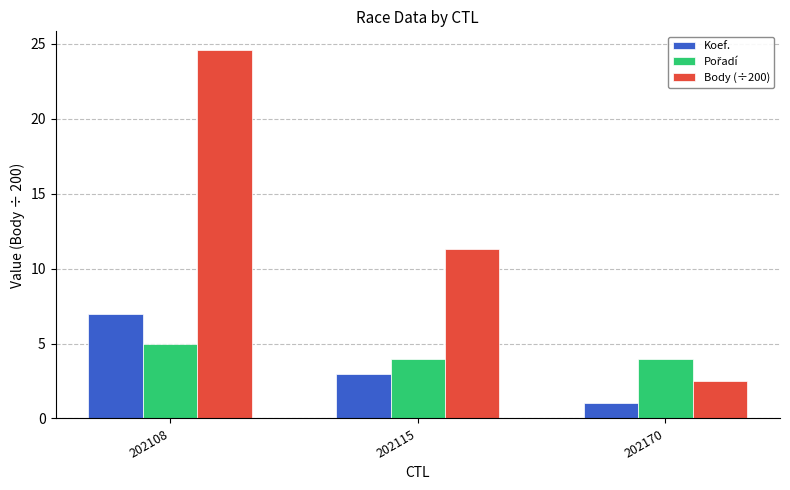

What is the total value across all series at 202108?

36.6